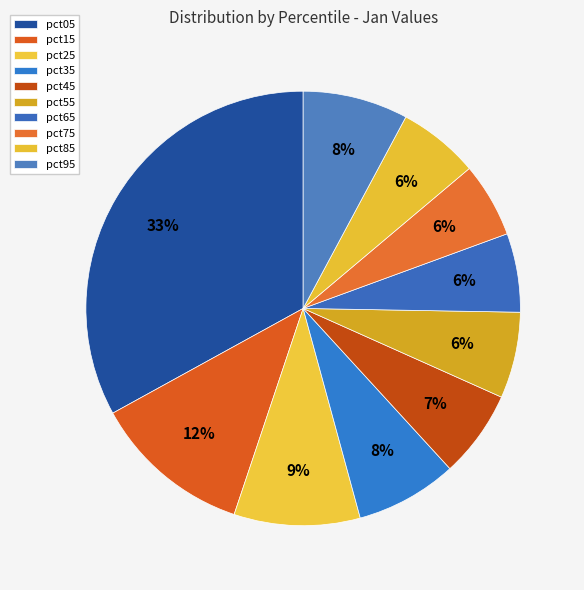

Which category has the biggest portion of the pie?

pct05